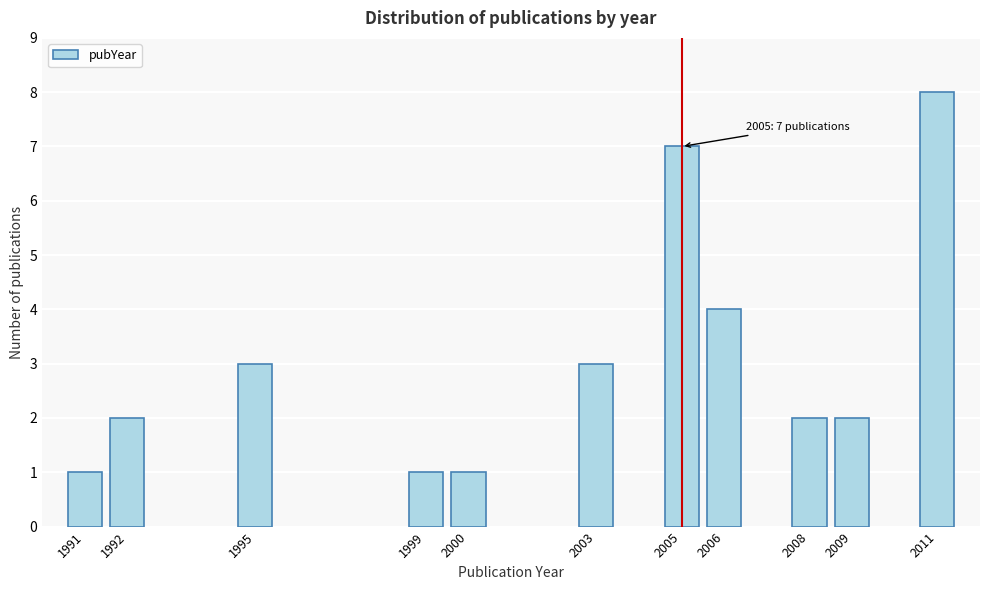

Reading left to right, extract all data points from this chart.

1991=1	1992=2	1995=3	1999=1	2000=1	2003=3	2005=7	2006=4	2008=2	2009=2	2011=8